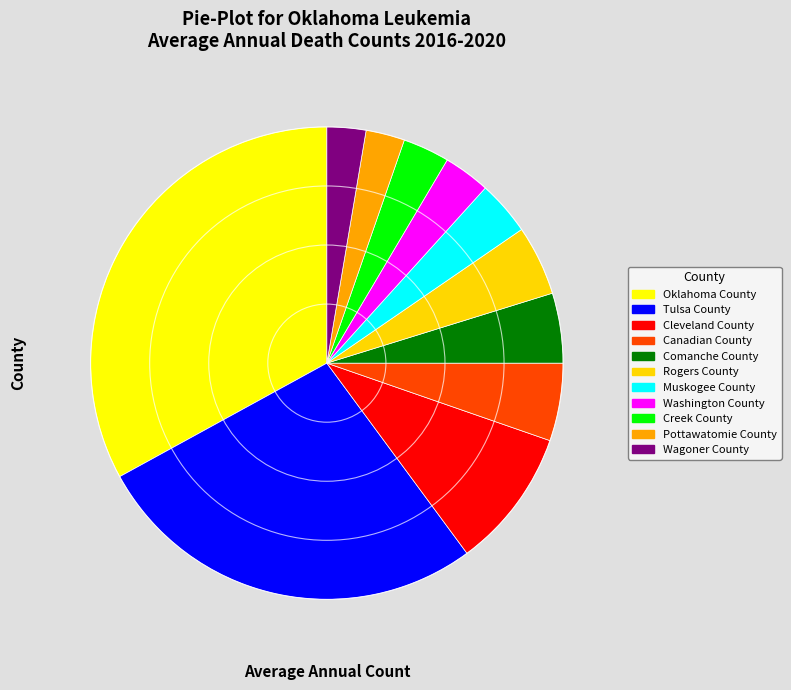

Do Muskogee County and Comanche County together represent more than half of the pie?

No